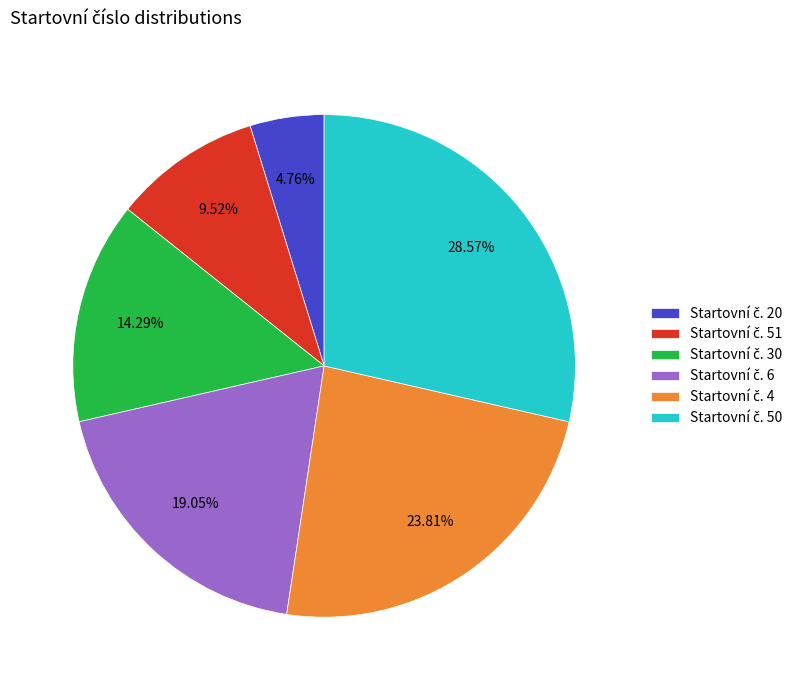

Is there any slice that represents more than half of the pie?

No